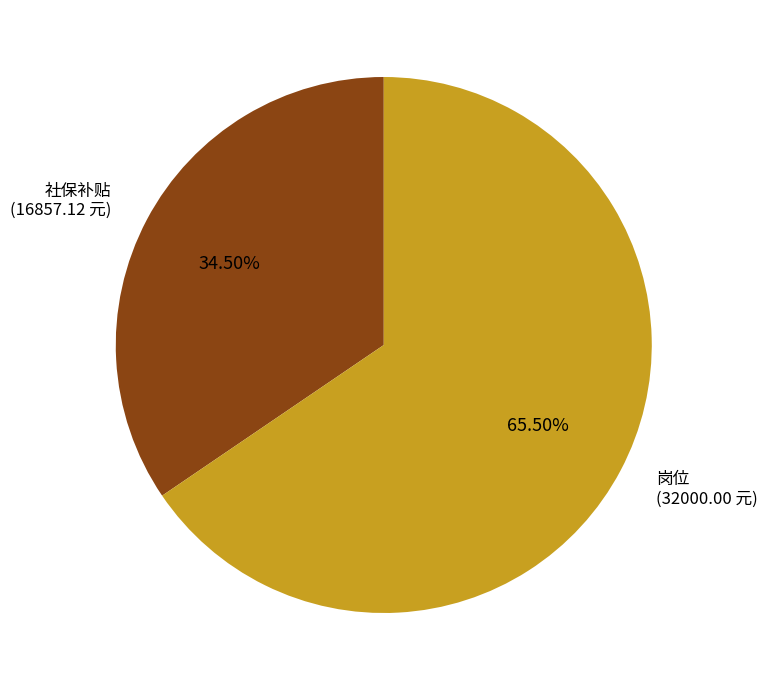

Does any single category account for the majority?

Yes